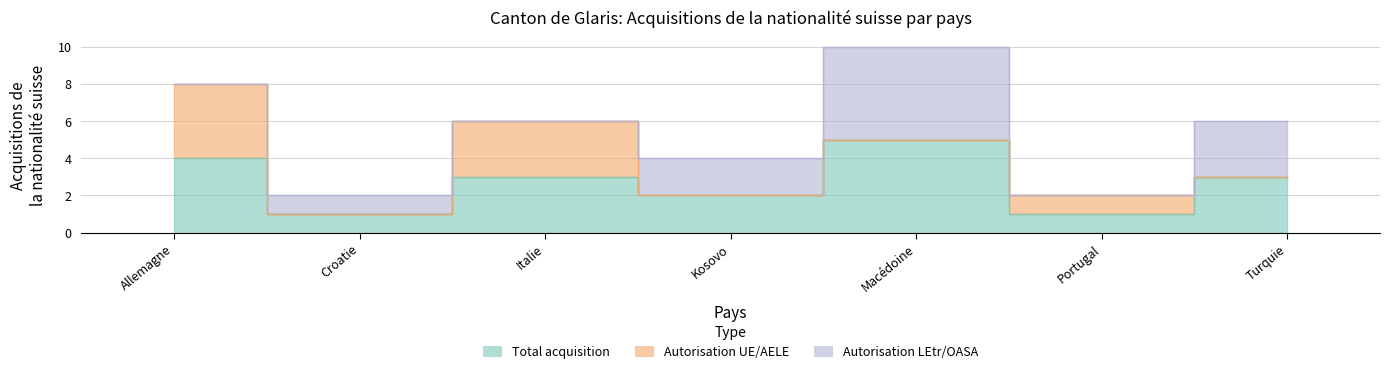

Reading right to left, extract all data points from this chart.

Total acquisition: Turquie=3	Portugal=1	Macédoine=5	Kosovo=2	Italie=3	Croatie=1	Allemagne=4
Autorisation UE/AELE: Turquie=0	Portugal=1	Macédoine=0	Kosovo=0	Italie=3	Croatie=0	Allemagne=4
Autorisation LEtr/OASA: Turquie=3	Portugal=0	Macédoine=5	Kosovo=2	Italie=0	Croatie=1	Allemagne=0